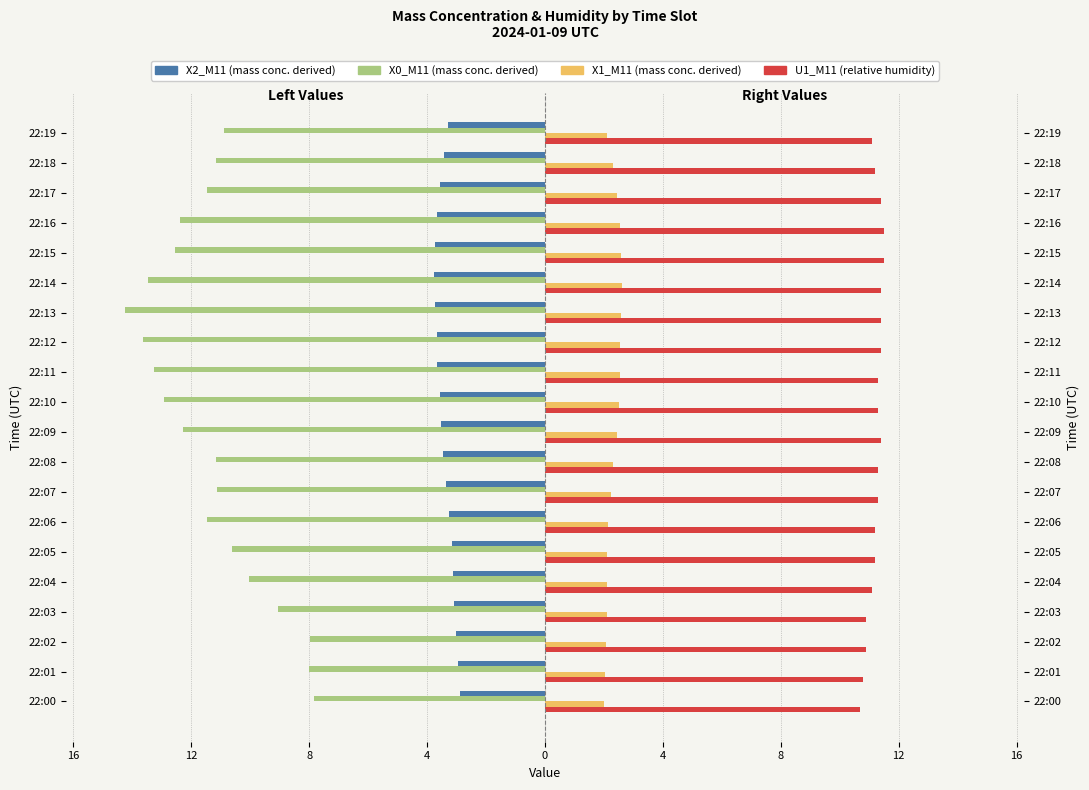

What value does the X2_M11 series have at 22:11?

-3.6